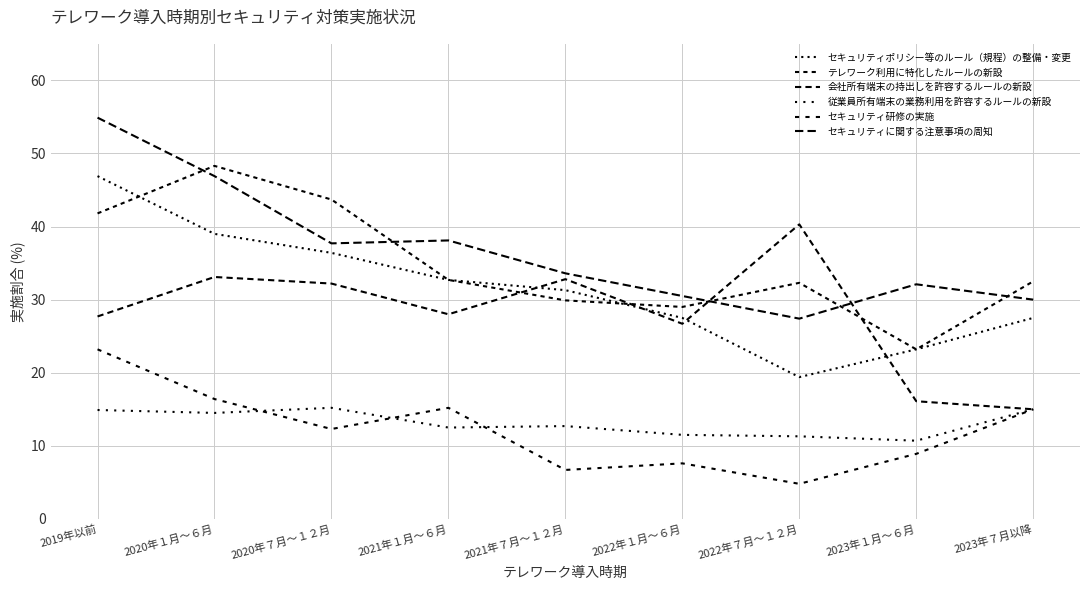

Which series changed the most between 2020年７月～１２月 and 2022年７月～１２月?

セキュリティポリシー等のルール（規程）の整備・変更